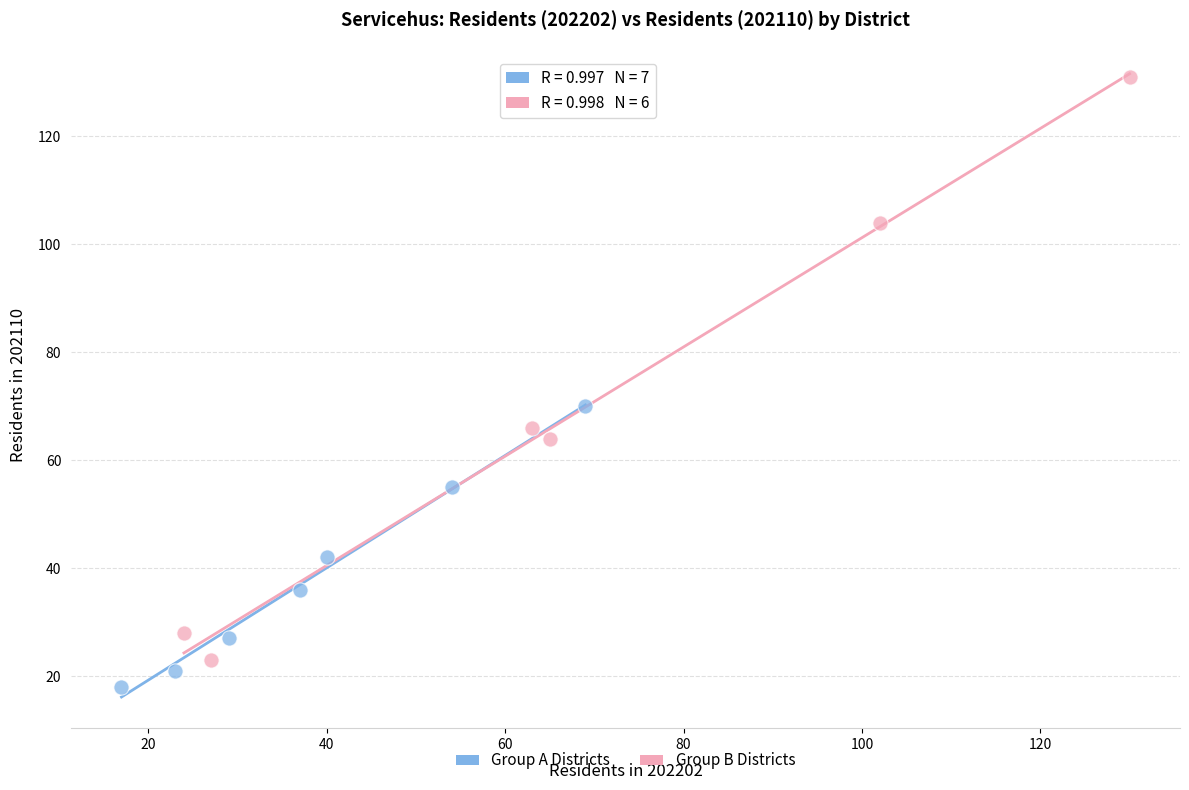

Which series has the widest spread of Y values?

Group B Districts